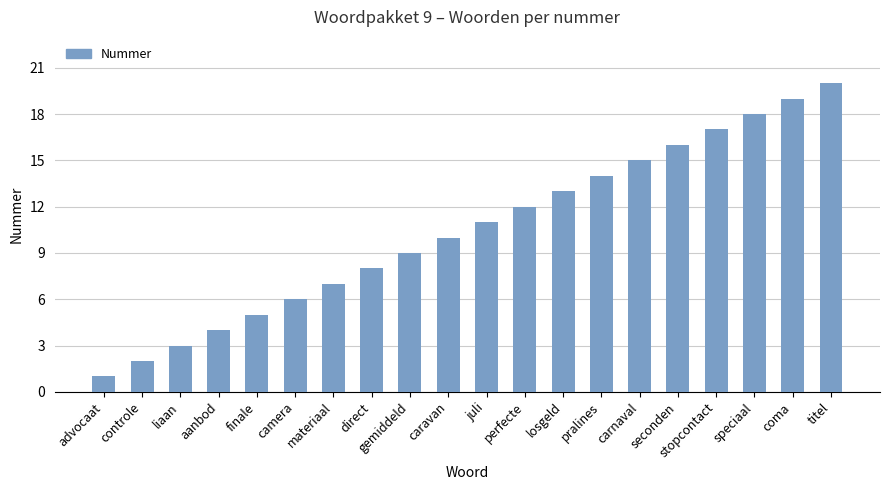

What is the ratio of the value at camera to the value at perfecte?

0.5